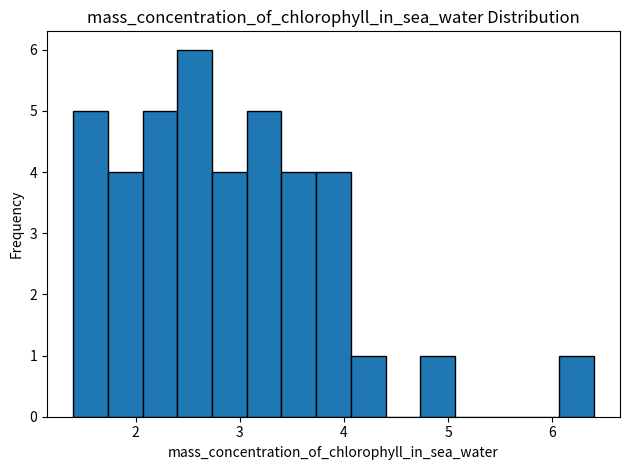

Around what value on the x-axis is the tallest bar? Give the approximate position of its centre, as read against the axis.

2.6